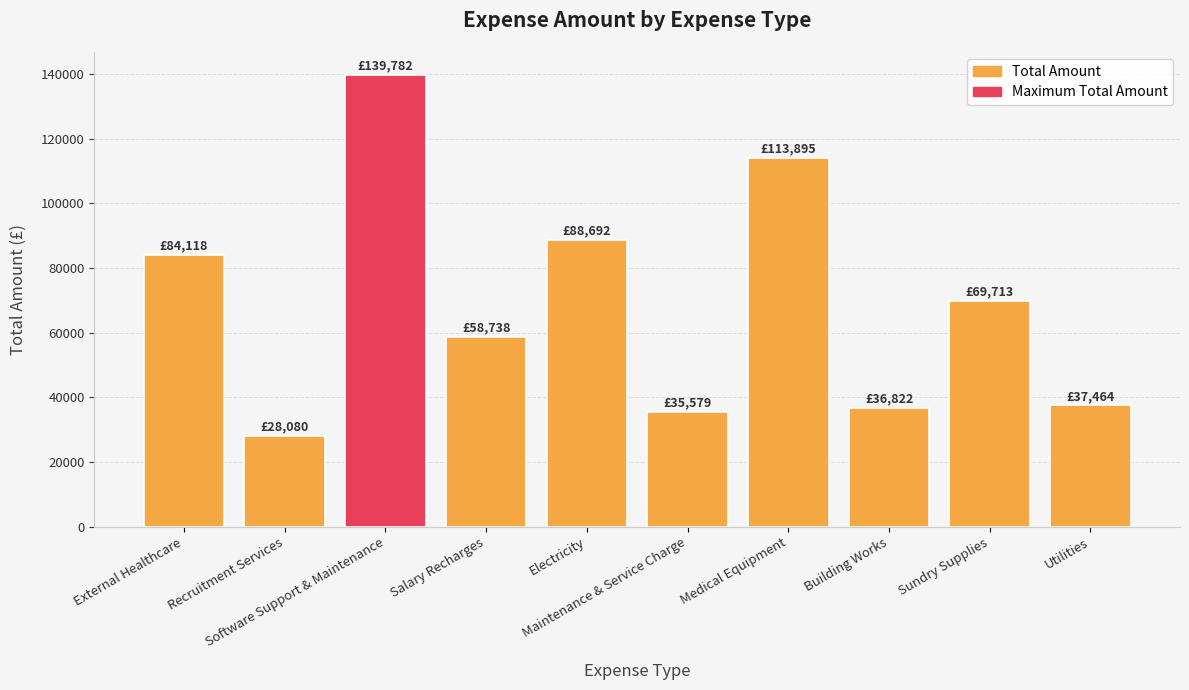

Does the chart contain any negative values?

No